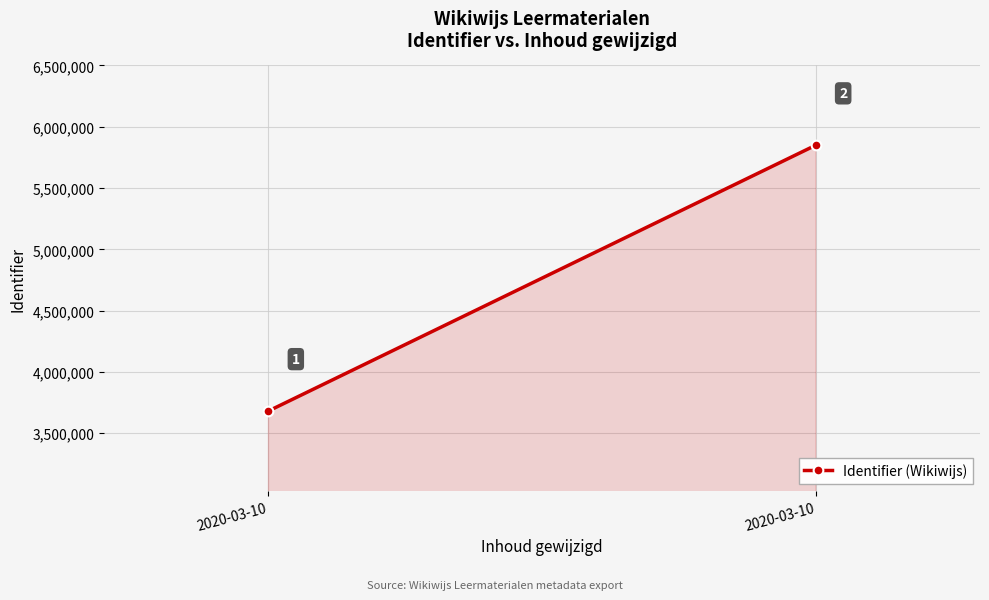

Rank the categories by value from lowest to highest.

2020-03-10, 2020-03-10